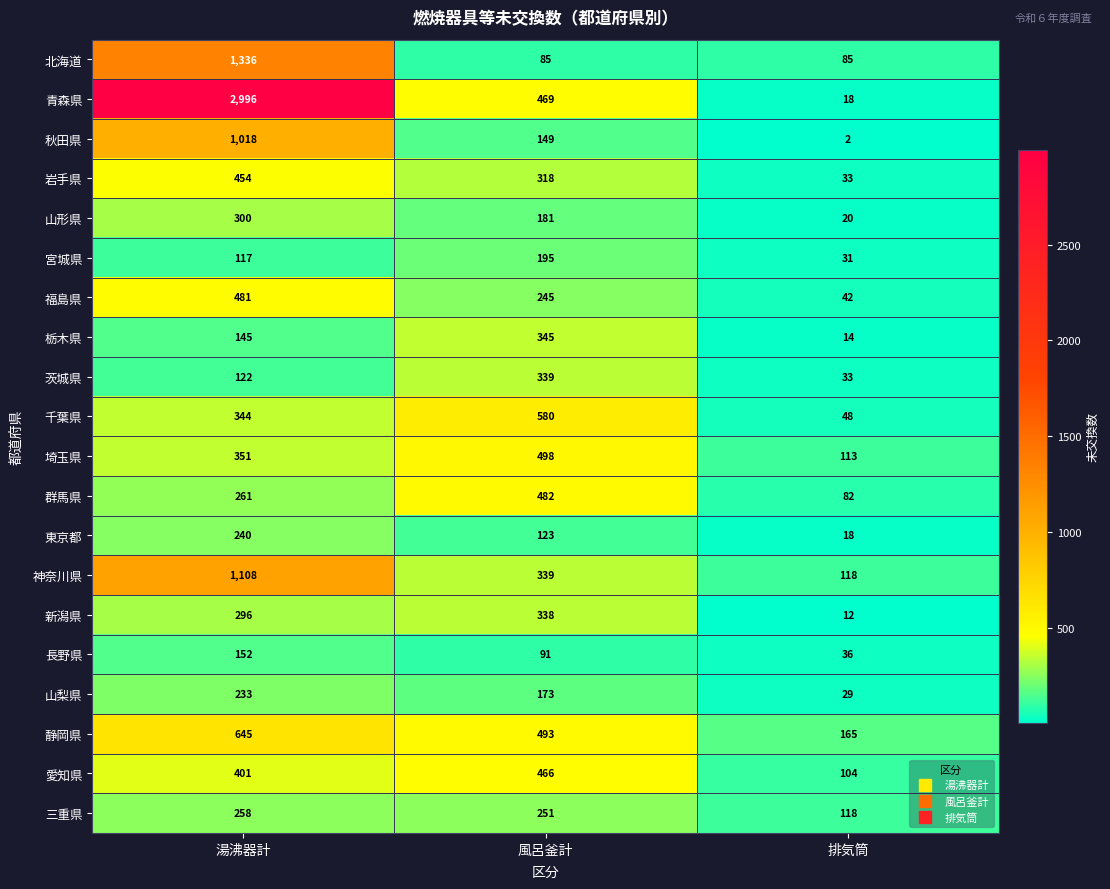

What is the difference between the 北海道 values at 湯沸器計 and 排気筒?

1251